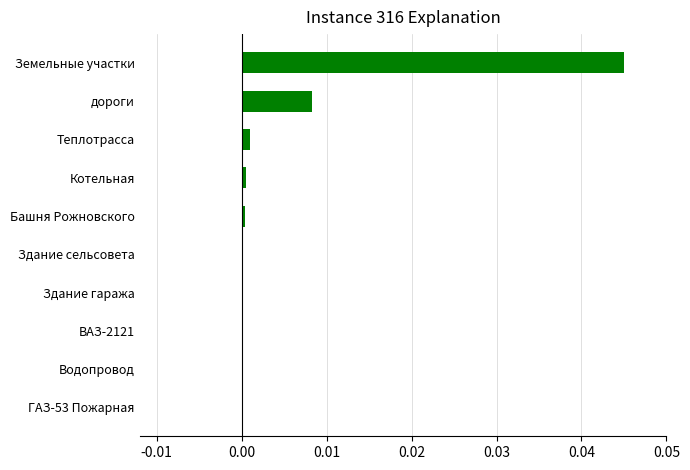

Are the bars grouped side by side (vs. stacked)?

No